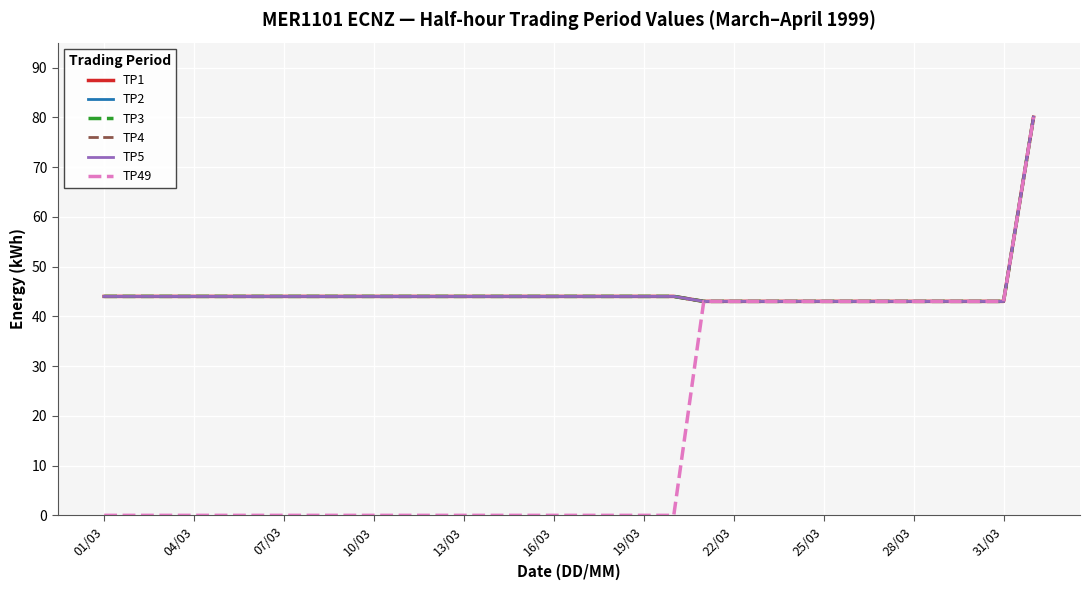

How many TP49 values are between 0 and 43?

31